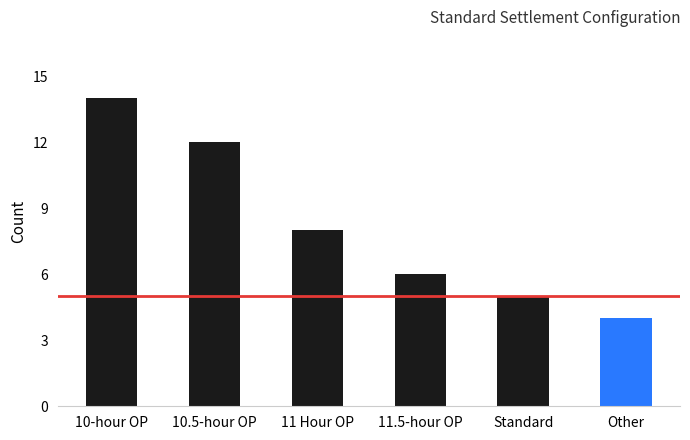

Rank the categories by value from lowest to highest.

Other, Standard, 11.5-hour OP, 11 Hour OP, 10.5-hour OP, 10-hour OP